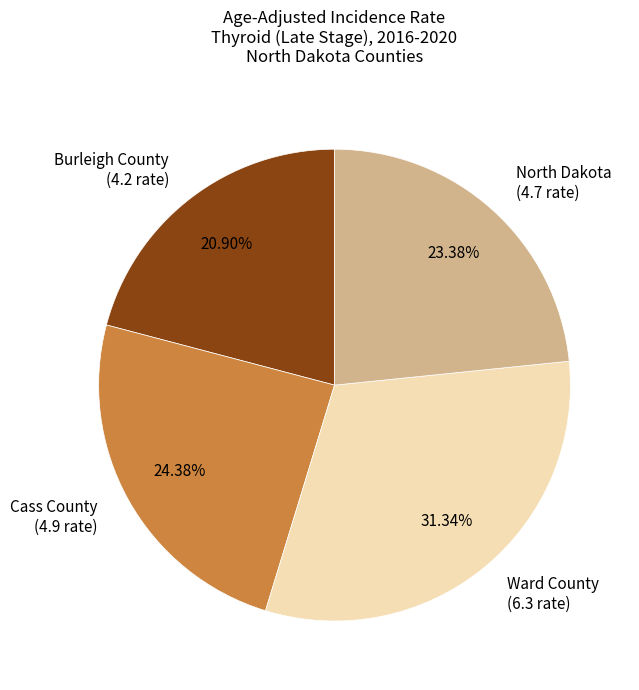

To the nearest percent, what is the difference between the largest and smallest slice percentages?

10%